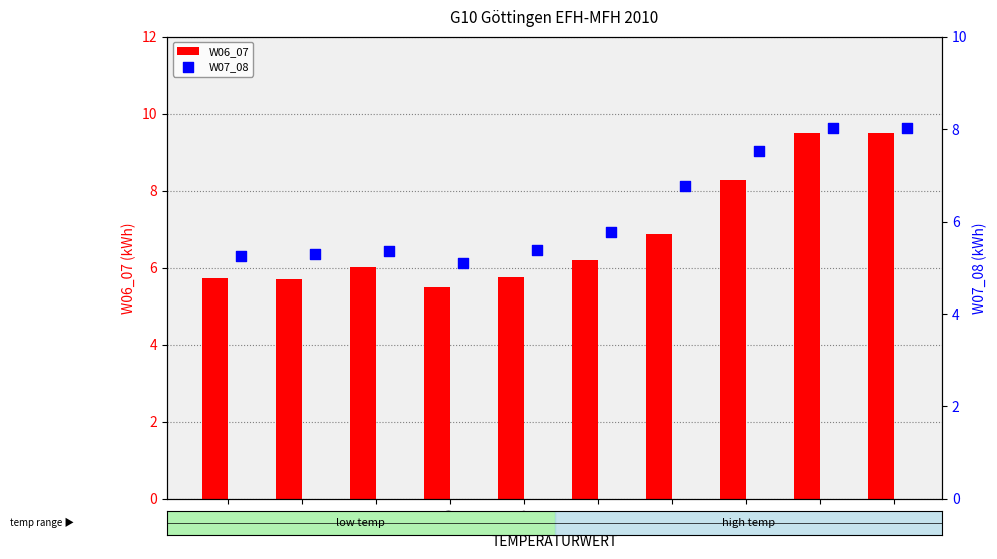

At how many categories does at least one series exceed 5?

10